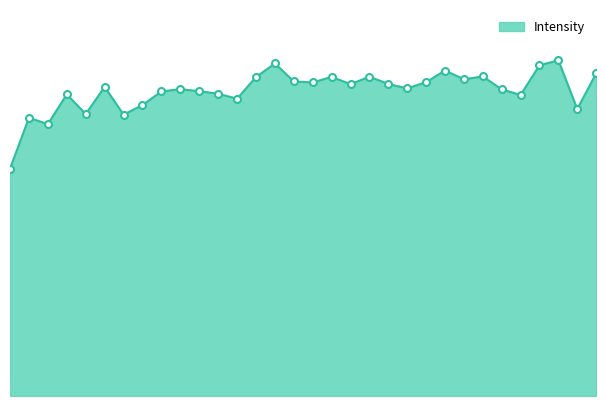

Does the chart have visible grid lines?

No